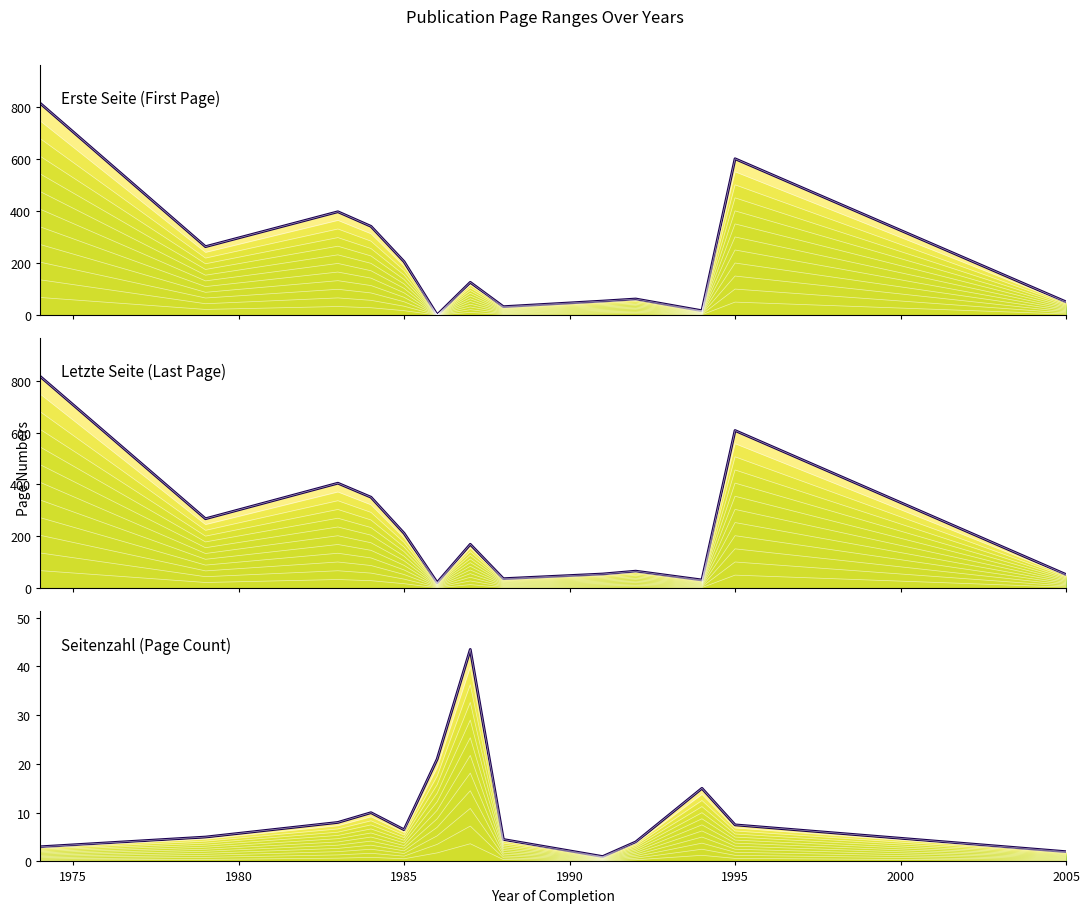

How many lines are shown in the chart?

3